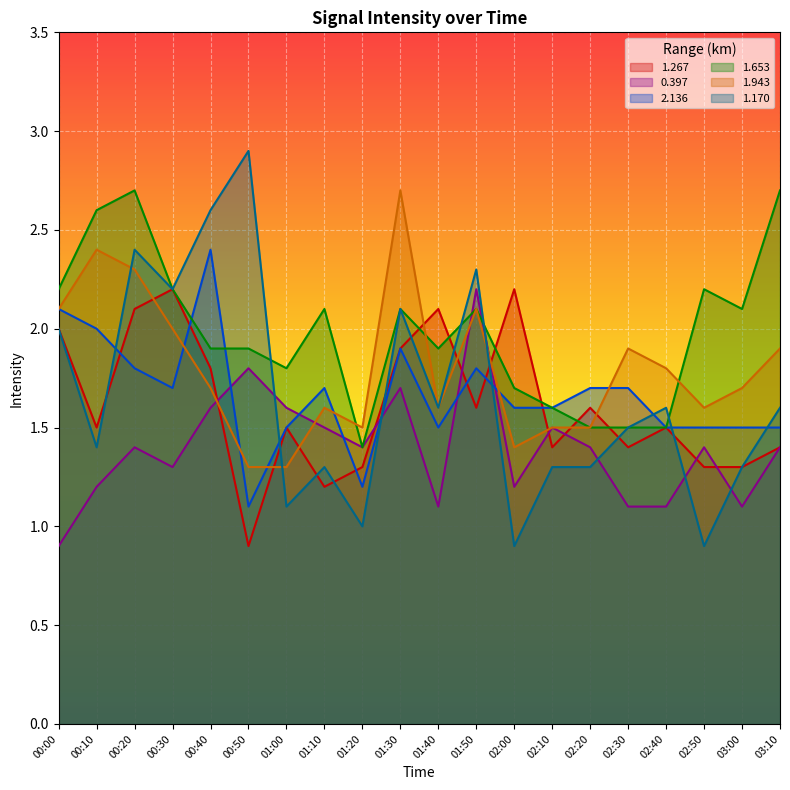

Which series has the largest total across all categories?

1.653